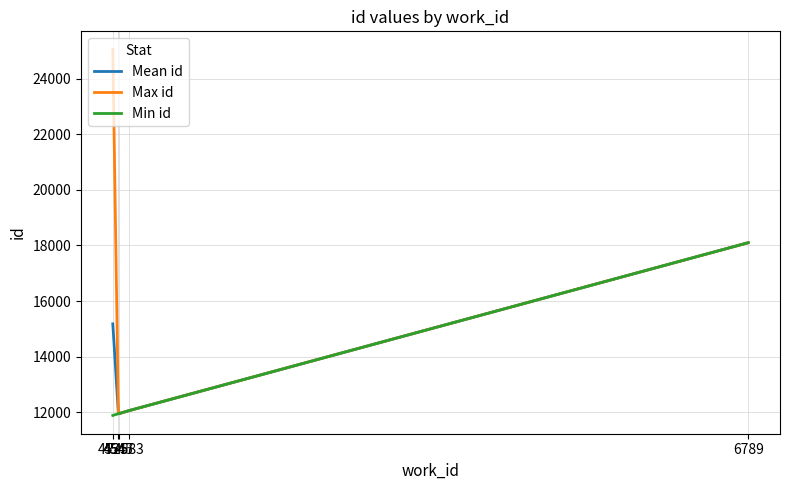

Which series has the largest total across all categories?

Max id